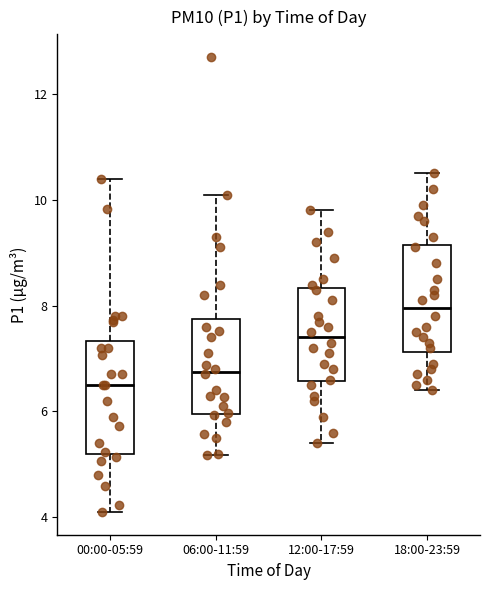

Reading left to right, transcribe this box plot: for each box, give where its median line is, the range the box spans, and where its two whiskers end, as read against the y-axis. The values are not printed on the chart, so give them approximately, as read against the axis.

00:00-05:59: median 6.6, box 5.2 to 7.4, whiskers 4.2 to 10.4
06:00-11:59: median 6.8, box 6.0 to 7.8, whiskers 5.2 to 10.2
12:00-17:59: median 7.4, box 6.6 to 8.4, whiskers 5.4 to 9.8
18:00-23:59: median 8.0, box 7.2 to 9.2, whiskers 6.4 to 10.6